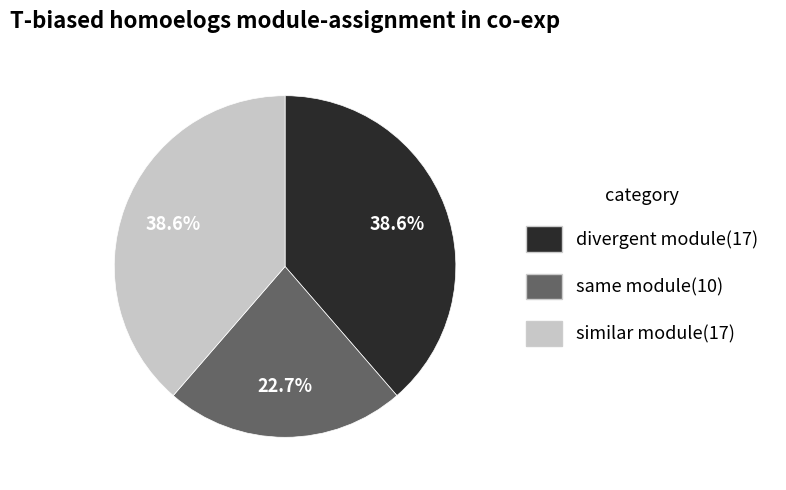

How many segments does this pie chart have?

3